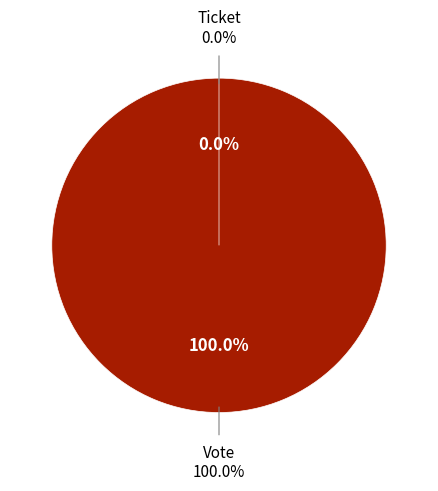

Count the number of slices in the pie.

2